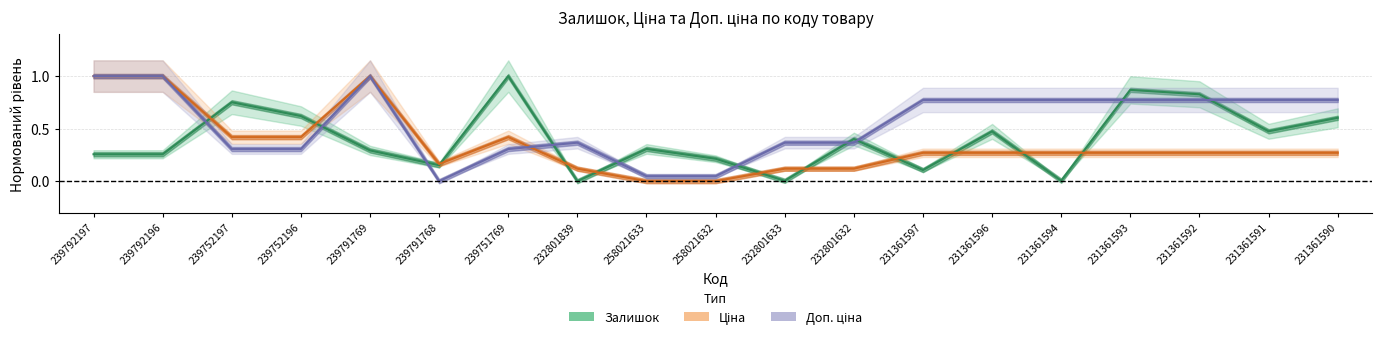

Read the Ціна value at 239752196.

0.4